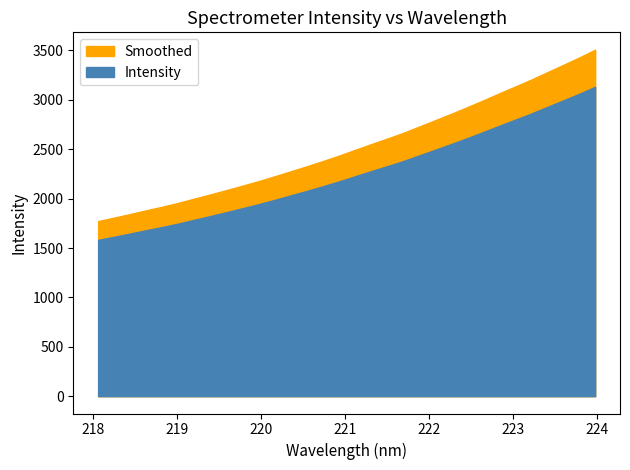

How many data points are less than 2225?

16